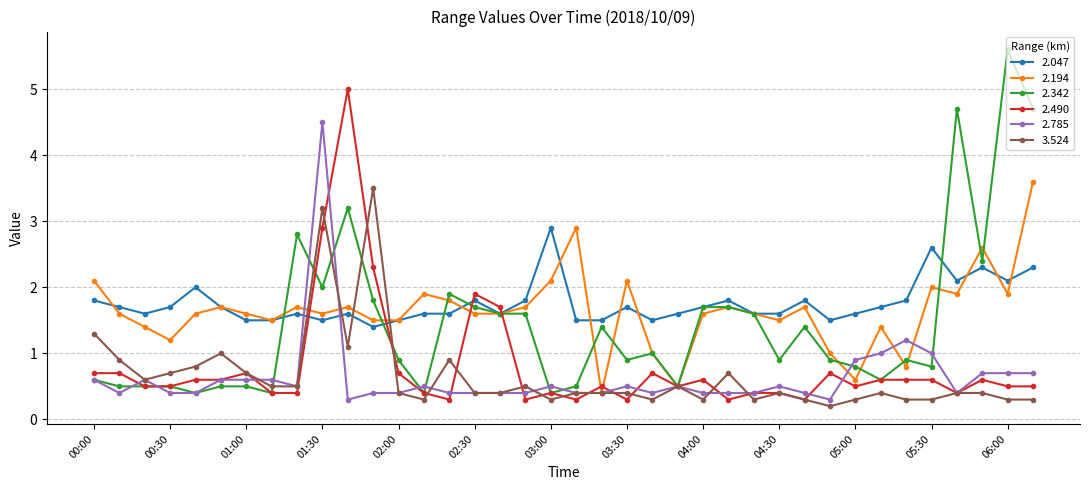

List the series in order of their peak value, lowest first.

2.047, 3.524, 2.194, 2.785, 2.490, 2.342